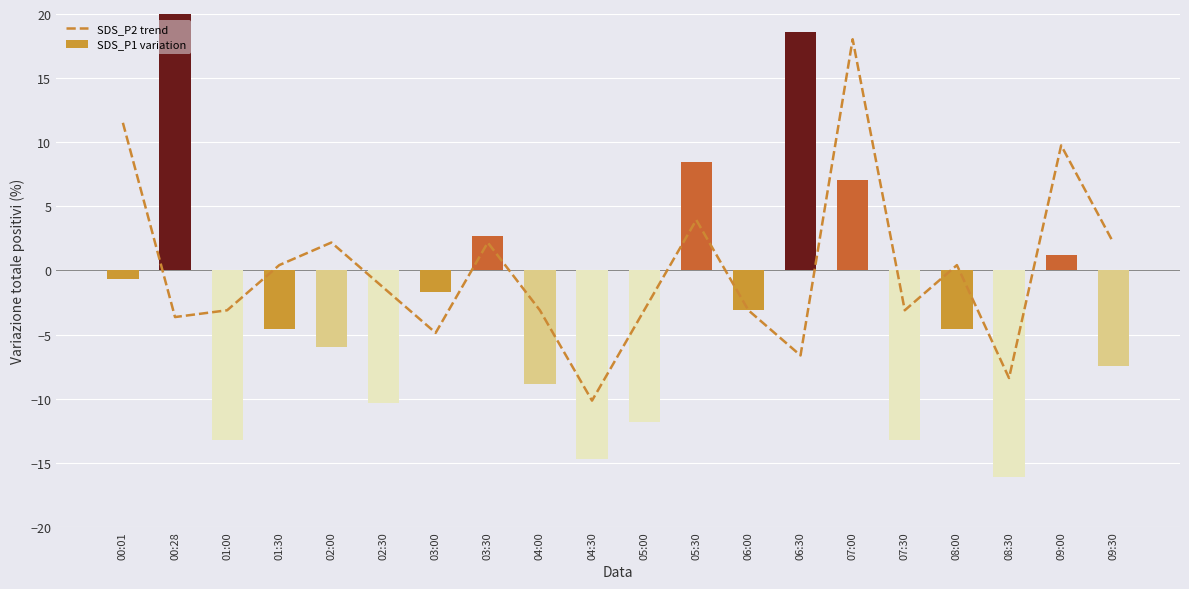

Reading left to right, extract all data points from this chart.

SDS_P2 trend: 00:01=11.5	00:28=-3.6	01:00=-3.1	01:30=0.4	02:00=2.2	02:30=-1.3	03:00=-4.9	03:30=2.2	04:00=-3.1	04:30=-10.2	05:00=-3.1	05:30=3.9	06:00=-3.1	06:30=-6.6	07:00=18.0	07:30=-3.1	08:00=0.4	08:30=-8.4	09:00=9.8	09:30=2.2
SDS_P1 variation: 00:01=-0.7	00:28=78.3	01:00=-13.2	01:30=-4.6	02:00=-6.0	02:30=-10.3	03:00=-1.7	03:30=2.7	04:00=-8.9	04:30=-14.7	05:00=-11.8	05:30=8.5	06:00=-3.1	06:30=18.6	07:00=7.0	07:30=-13.2	08:00=-4.6	08:30=-16.1	09:00=1.2	09:30=-7.4